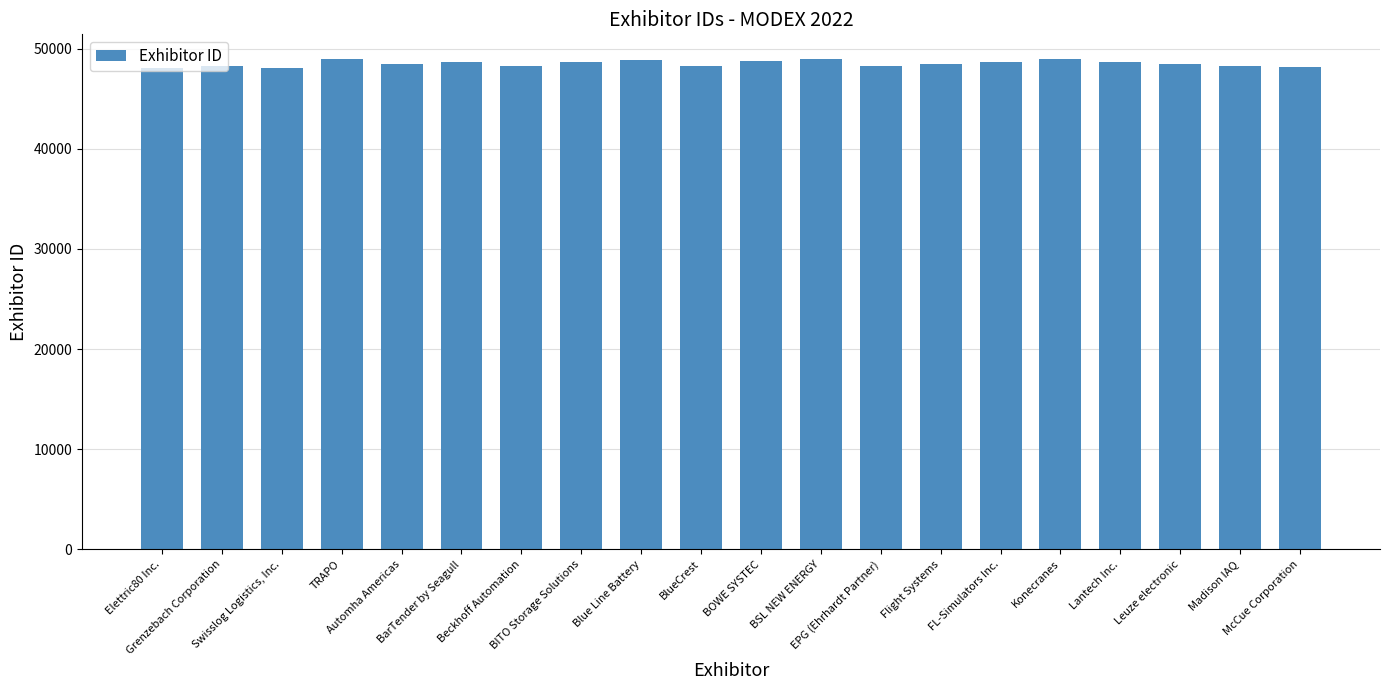

What is the average value?

48497